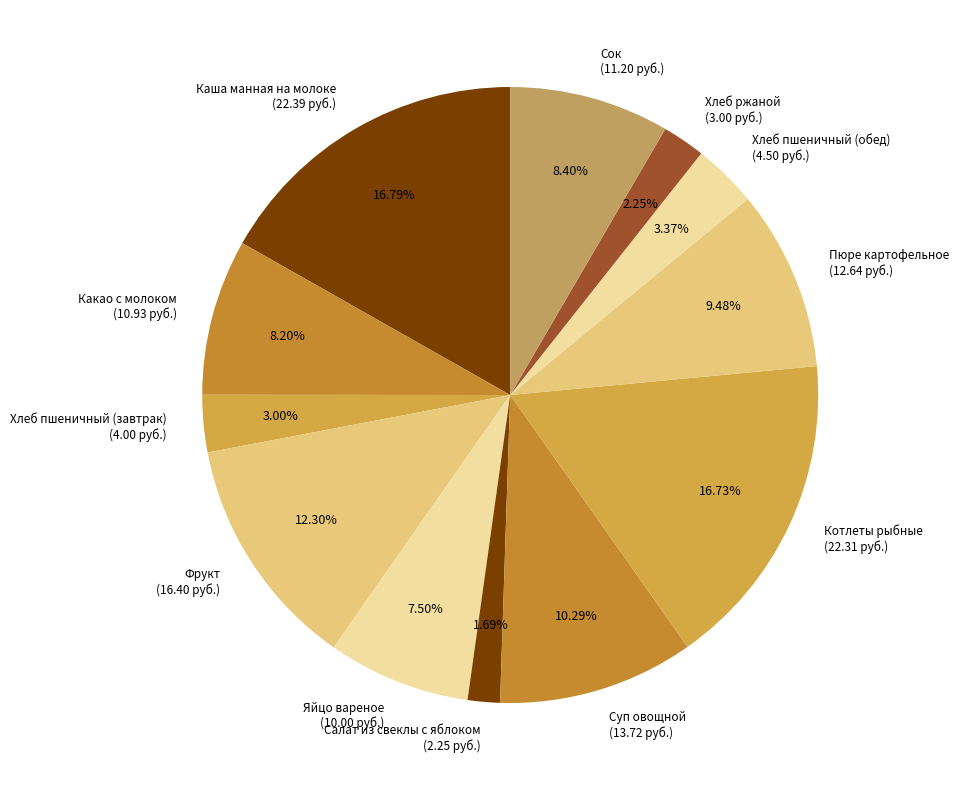

Count the number of slices in the pie.

12